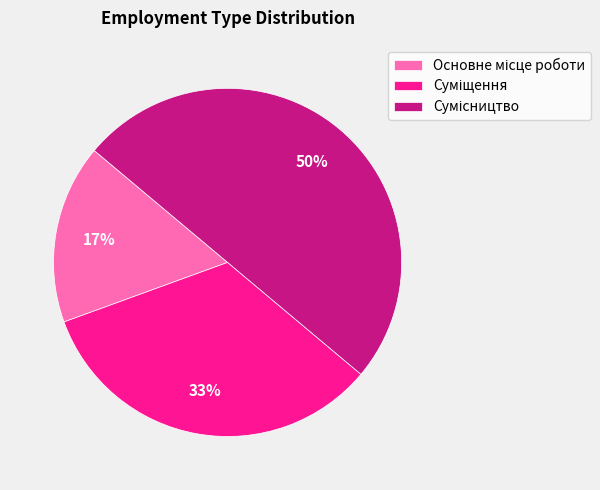

To the nearest percent, what is the difference between the largest and smallest slice percentages?

33%